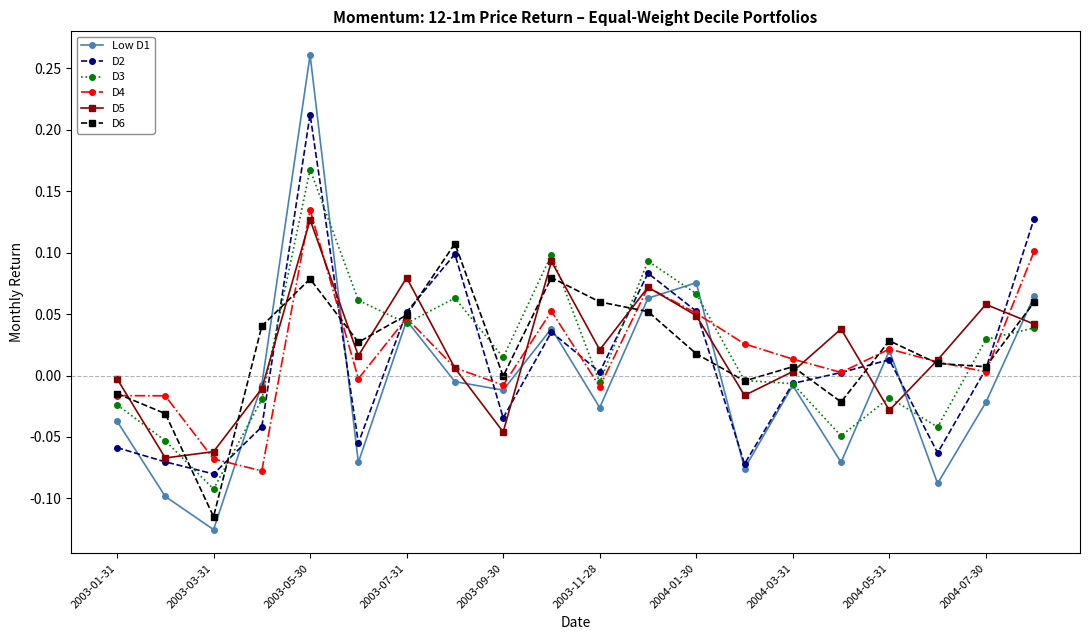

True or false: D4 has more than 0 points higher than both neighbors.

True